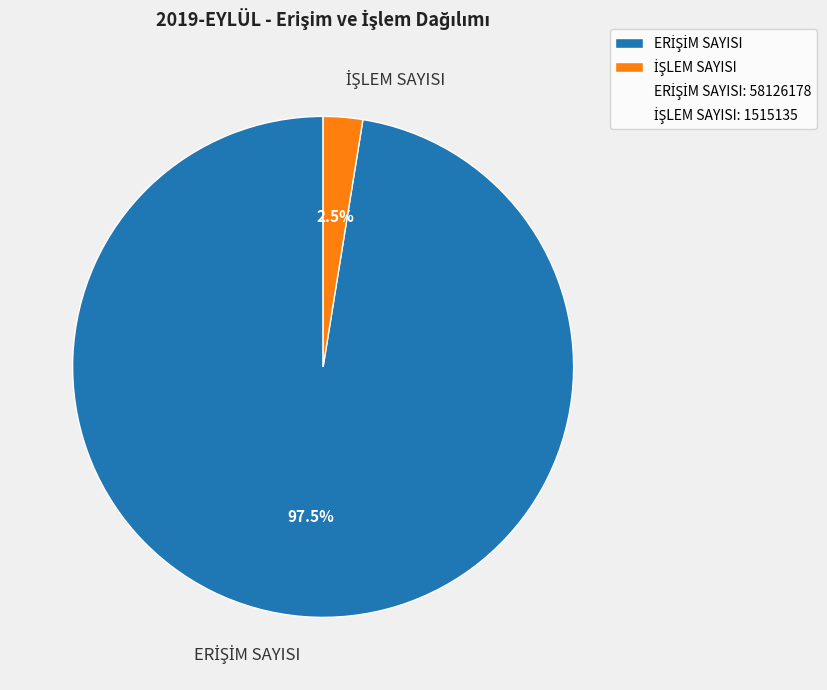

Is there a majority slice in this chart?

Yes